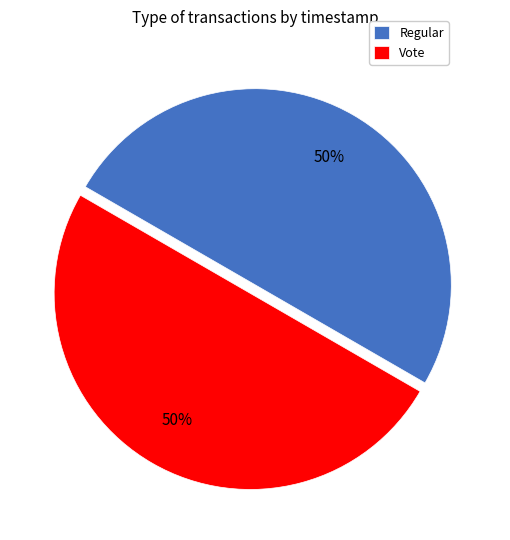

To the nearest percent, what is the average slice percentage?

50%